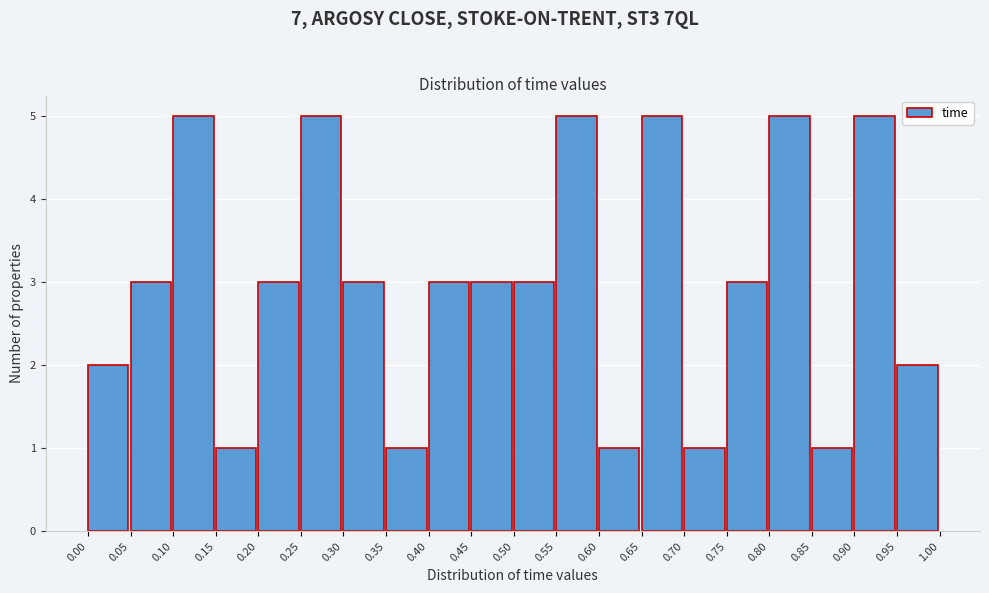

Reading left to right, list every bar in this chart as the range it spans on the x-axis followed by its height. The values are not printed on the chart, so give them approximately, as read against the axis.

0.00 to 0.05: 2
0.05 to 0.10: 3
0.10 to 0.15: 5
0.15 to 0.20: 1
0.20 to 0.25: 3
0.25 to 0.30: 5
0.30 to 0.35: 3
0.35 to 0.40: 1
0.40 to 0.45: 3
0.45 to 0.50: 3
0.50 to 0.55: 3
0.55 to 0.60: 5
0.60 to 0.65: 1
0.65 to 0.70: 5
0.70 to 0.75: 1
0.75 to 0.80: 3
0.80 to 0.85: 5
0.85 to 0.90: 1
0.90 to 0.95: 5
0.95 to 1.00: 2